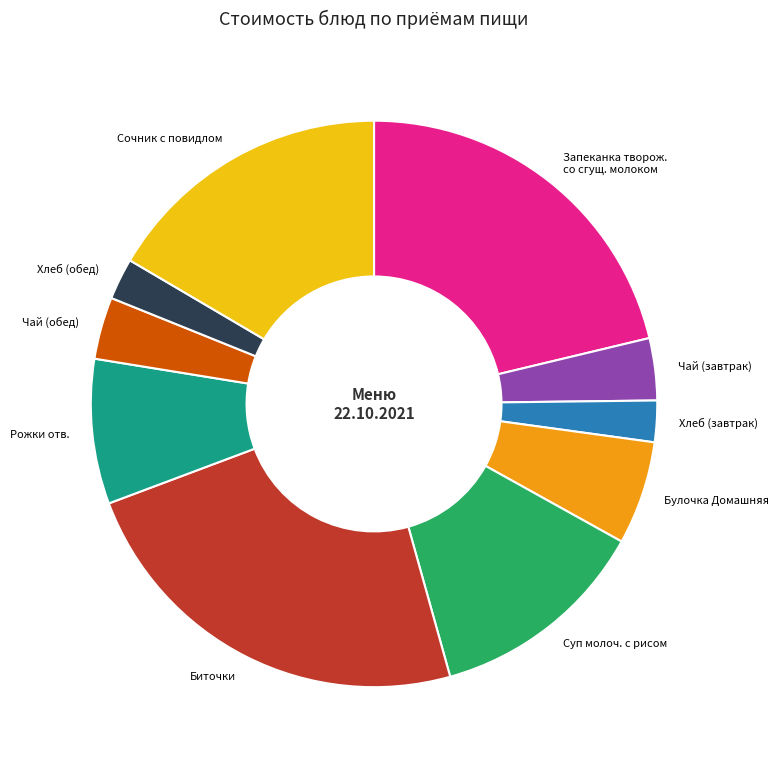

Is there a majority slice in this chart?

No